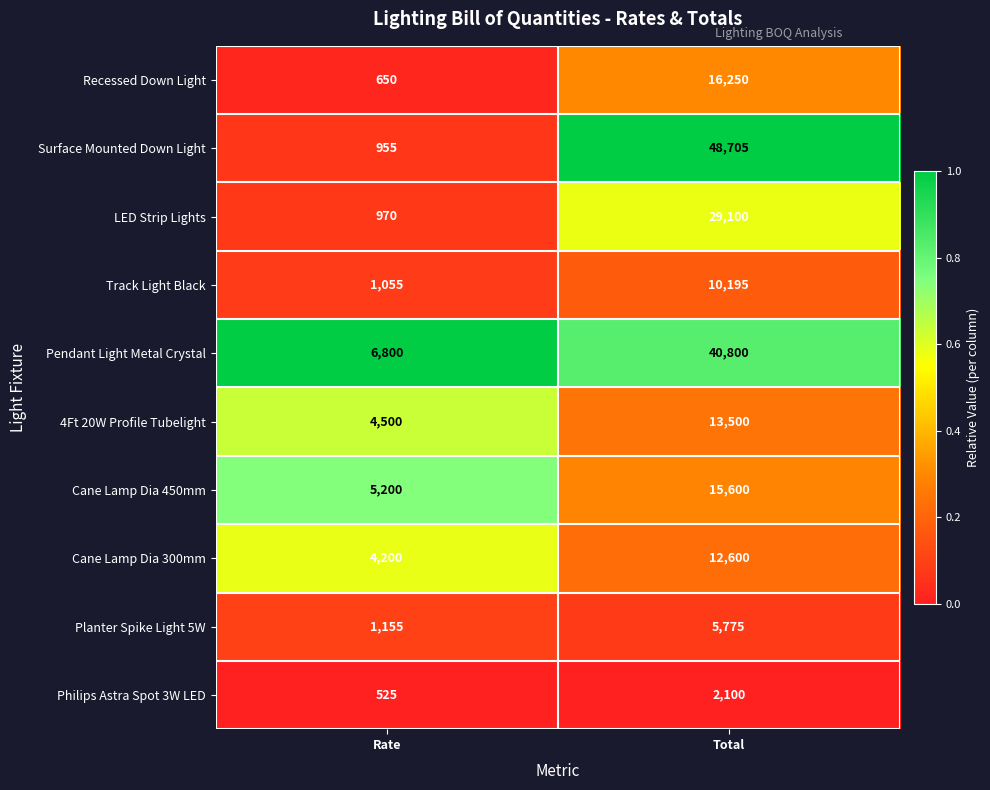

List the series in order of their peak value, highest first.

Surface Mounted Down Light, Pendant Light Metal Crystal, LED Strip Lights, Recessed Down Light, Cane Lamp Dia 450mm, 4Ft 20W Profile Tubelight, Cane Lamp Dia 300mm, Track Light Black, Planter Spike Light 5W, Philips Astra Spot 3W LED